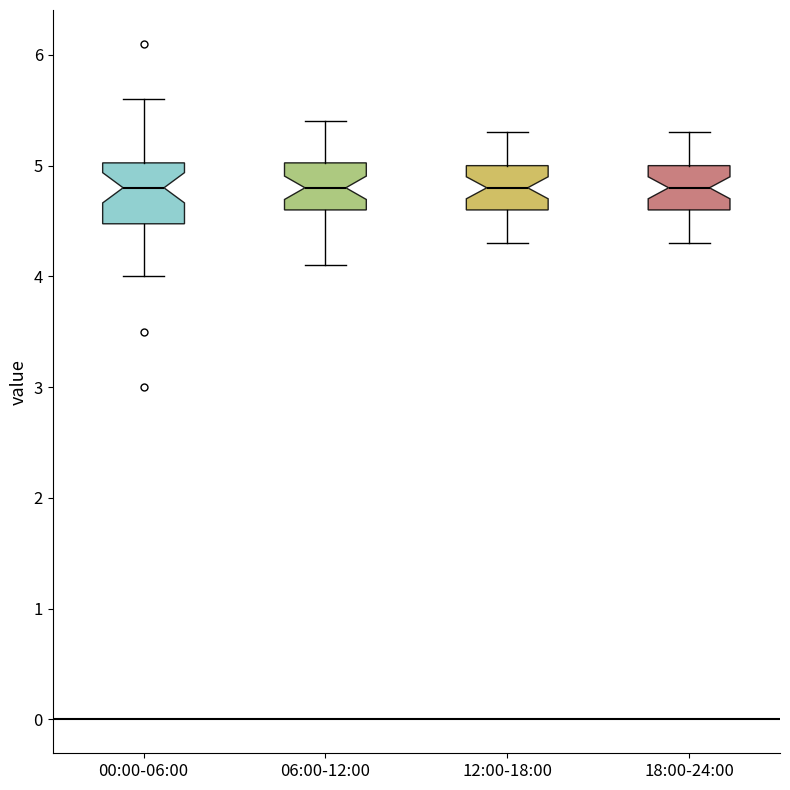

Where is the upper edge of the box for 00:00-06:00 on the y-axis? The values are not printed on the chart, so give them approximately, as read against the axis.

5.0